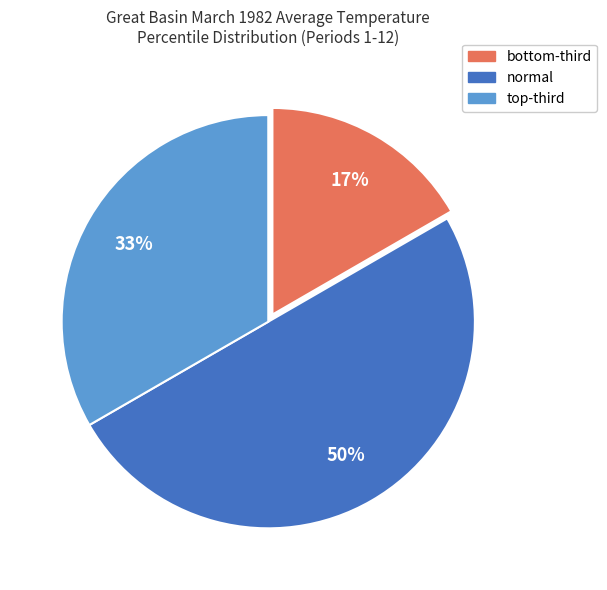

True or false: normal accounts for 50% of the total.

True